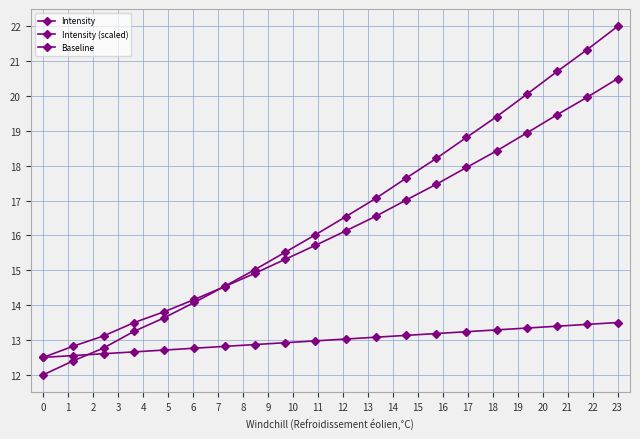

How many lines are shown in the chart?

3